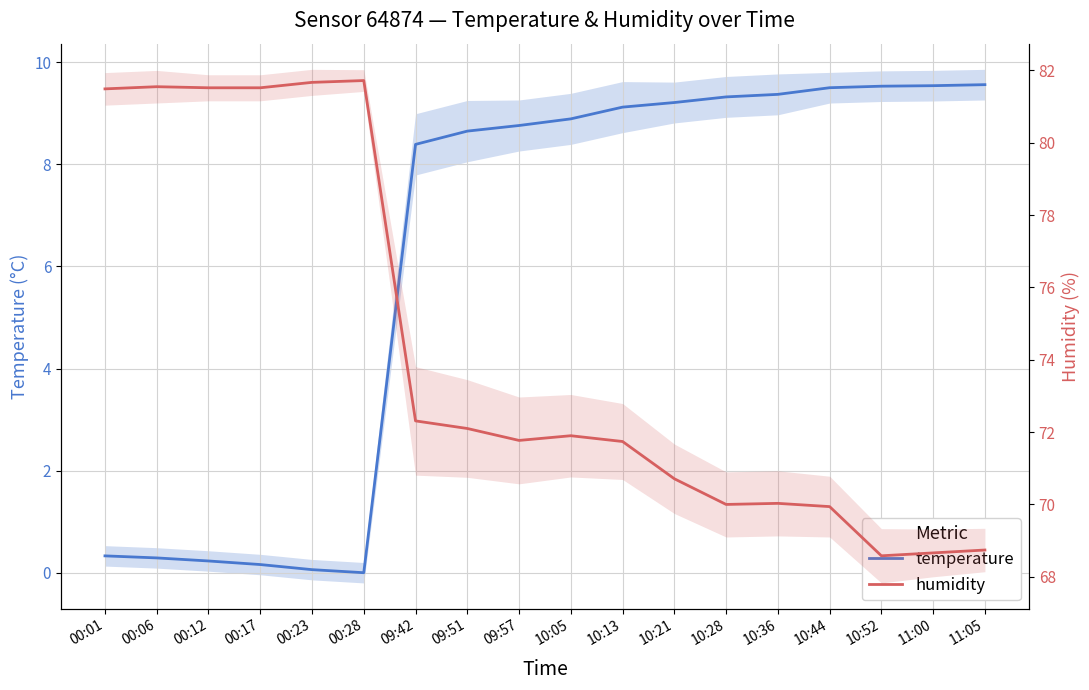

The humidity series shows 37.1 at 00:17. True or false?

False